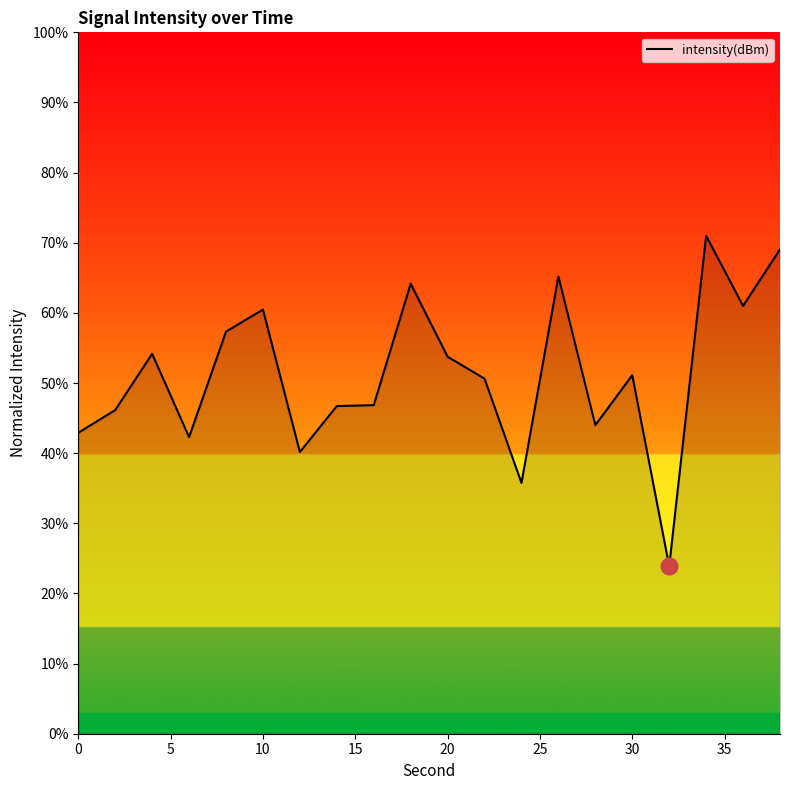

What is the difference between the second highest and minimum values?

45.2